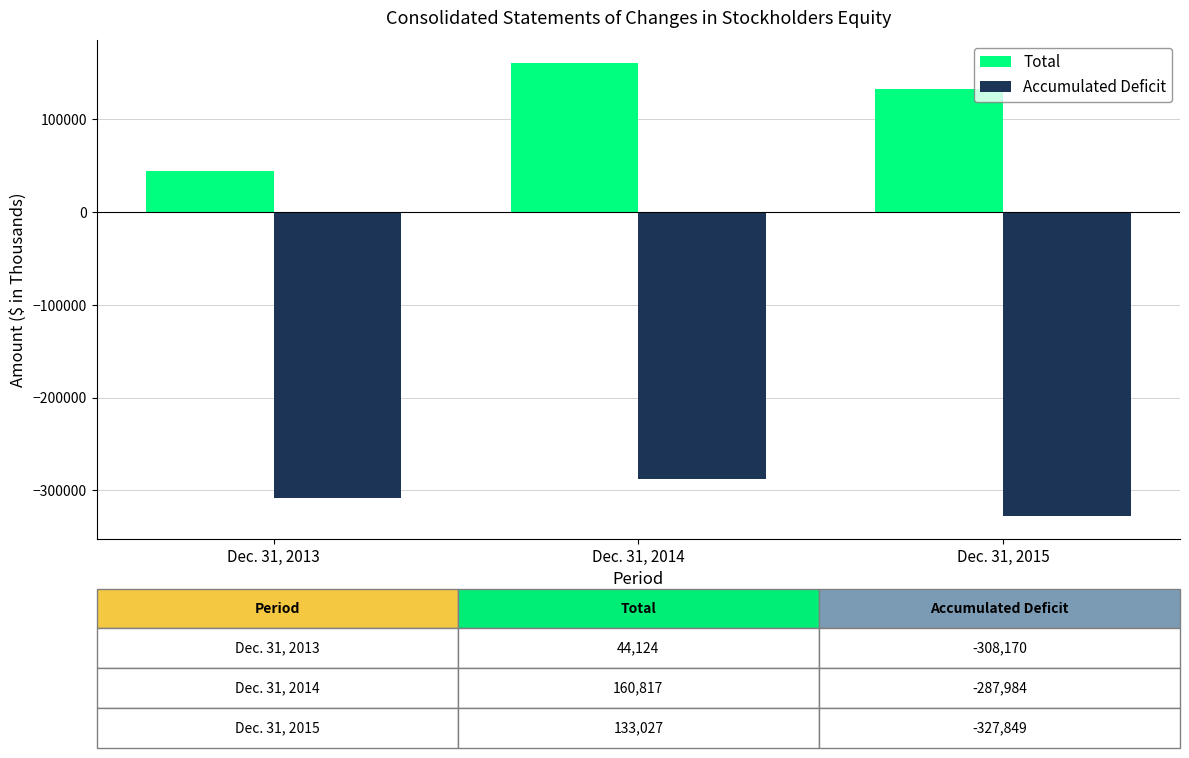

Reading left to right, list all the values displayed in this chart.

Total: 44124	160817	133027
Accumulated Deficit: -308170	-287984	-327849